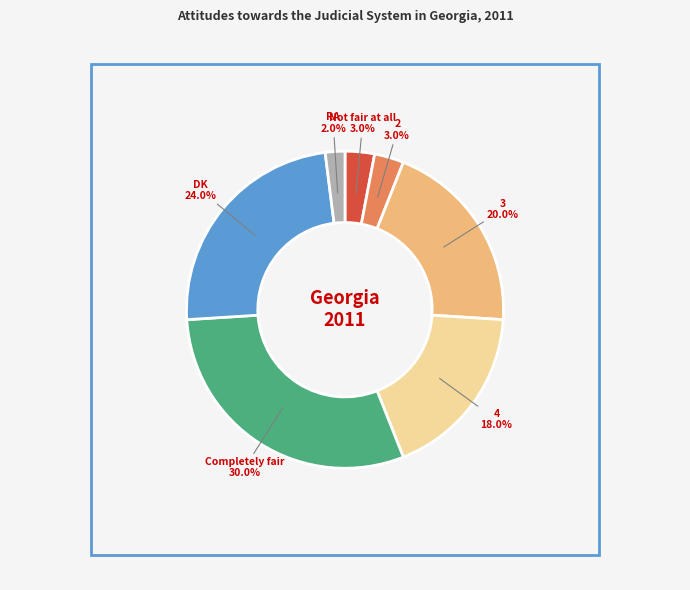

Which has a higher value, 2 or RA?

2